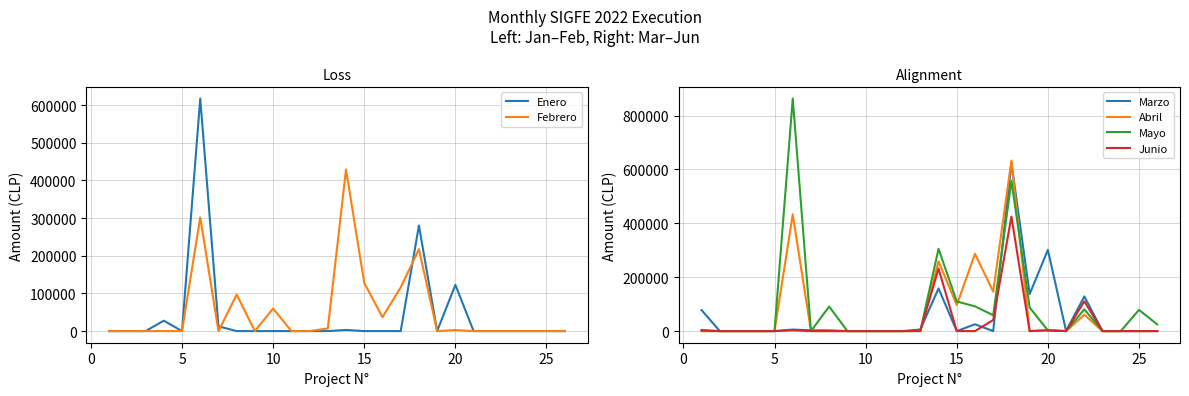

How many times do Marzo and Abril cross each other?

3